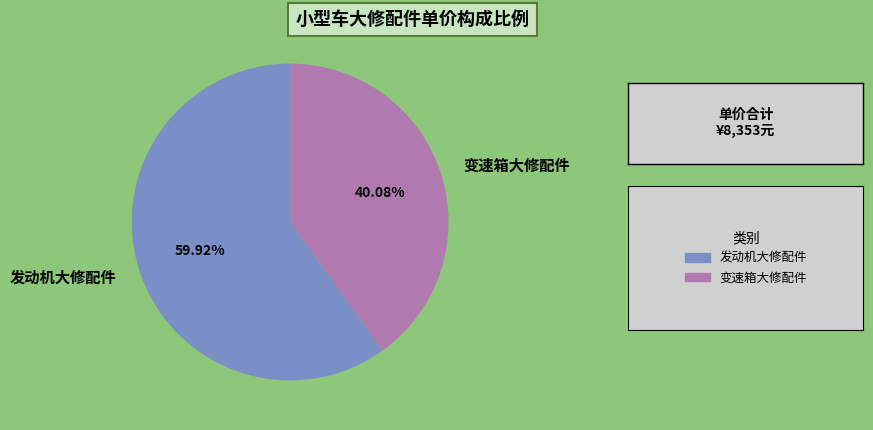

Is there a majority slice in this chart?

Yes